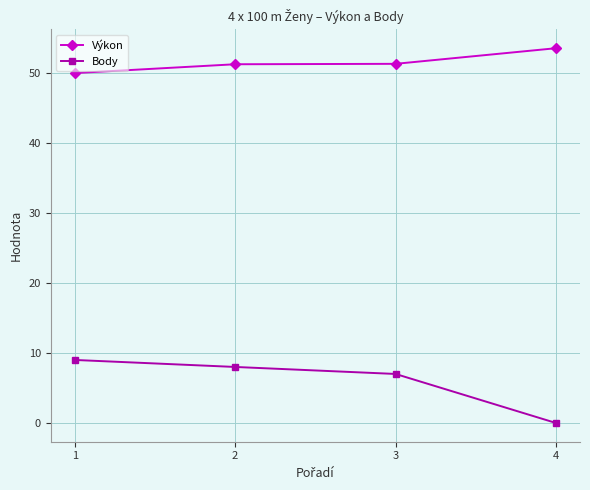

Which series has the largest total across all categories?

Výkon